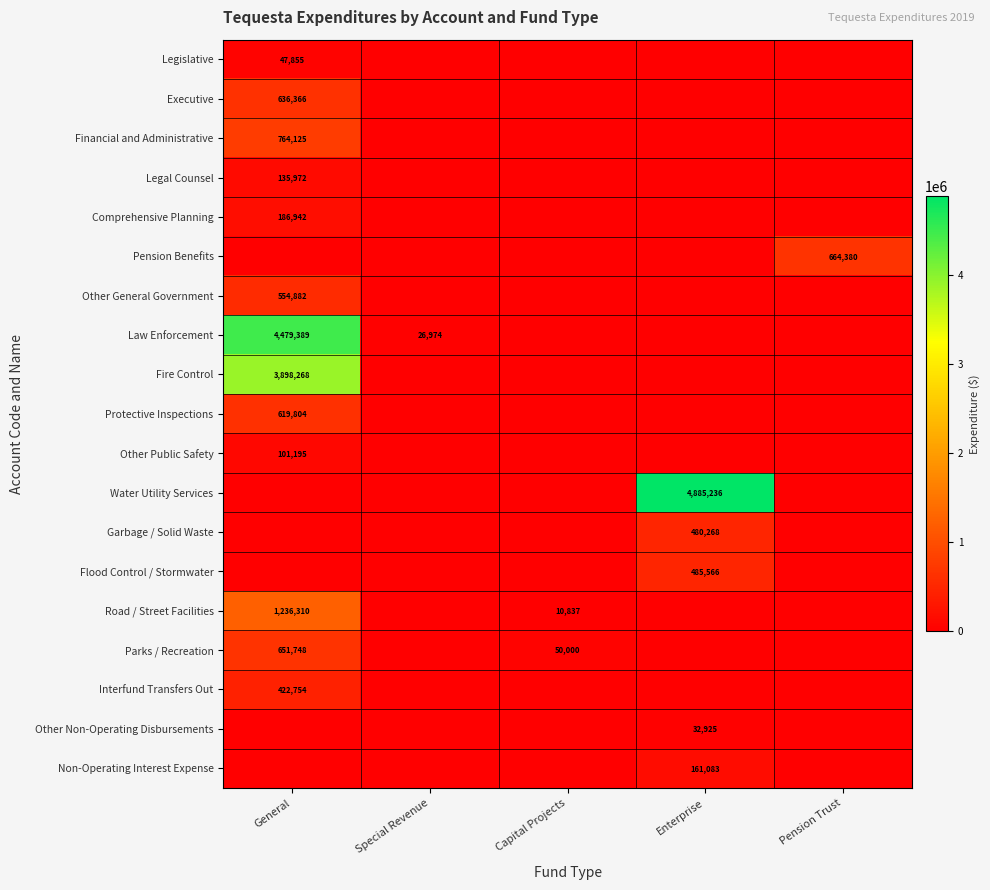

Which label corresponds to the largest value in the chart?

Enterprise